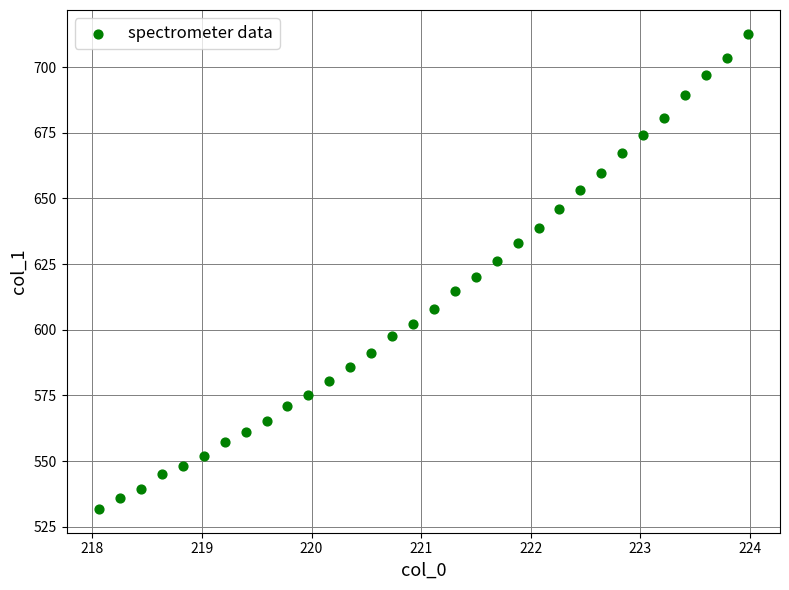

What is the range of Y values (max minus min)?

180.9